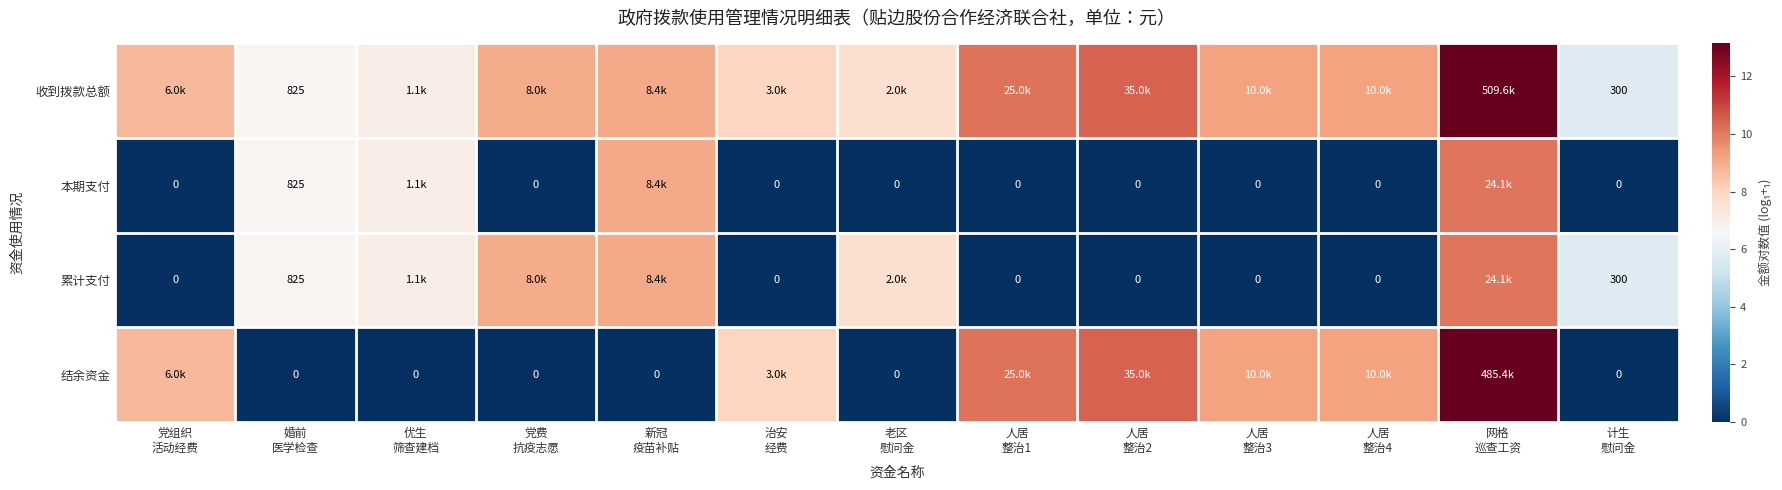

How many categories are shown in the chart?

13